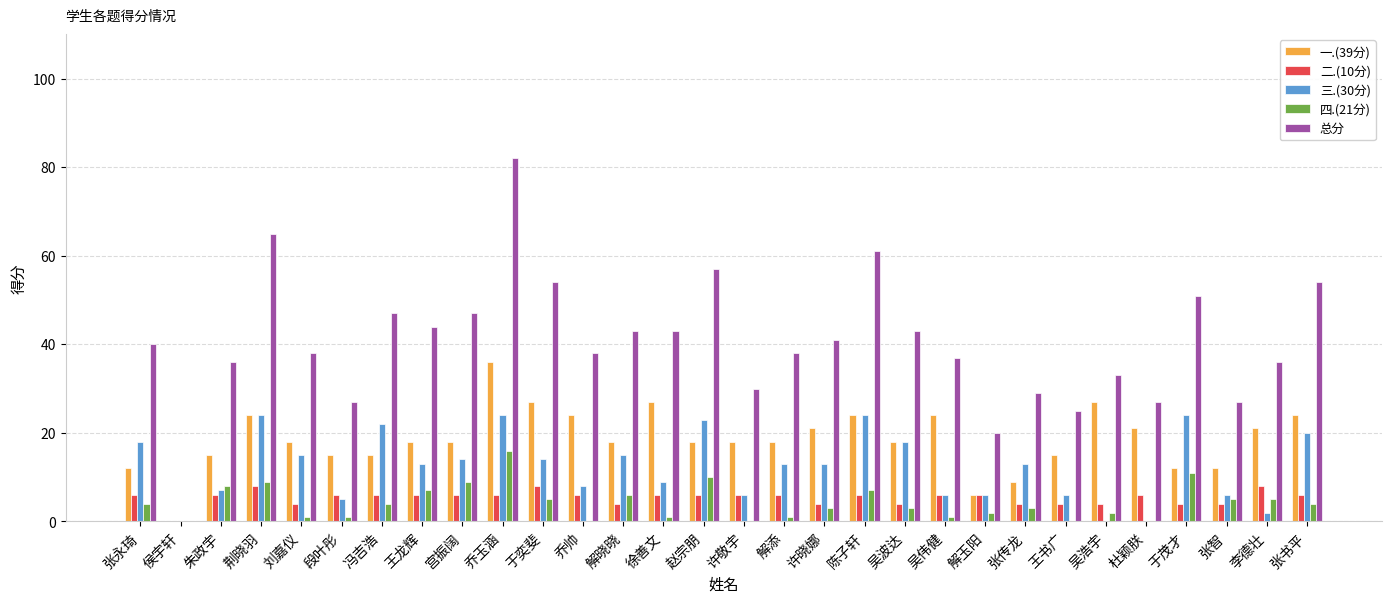

What is the sum of the 总分 values at 冯吉浩 and 解晓晓?

90